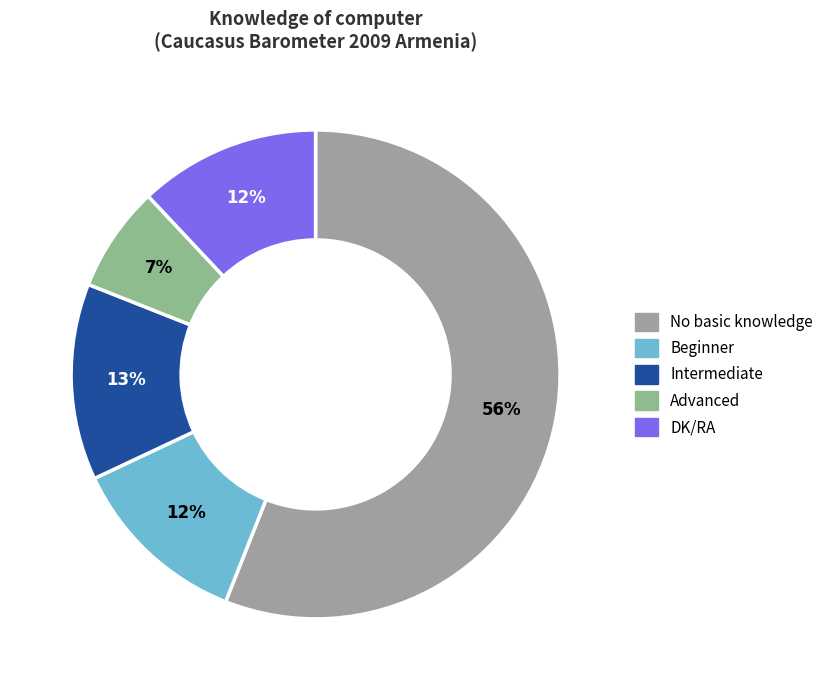

True or false: Beginner accounts for 12% of the total.

True